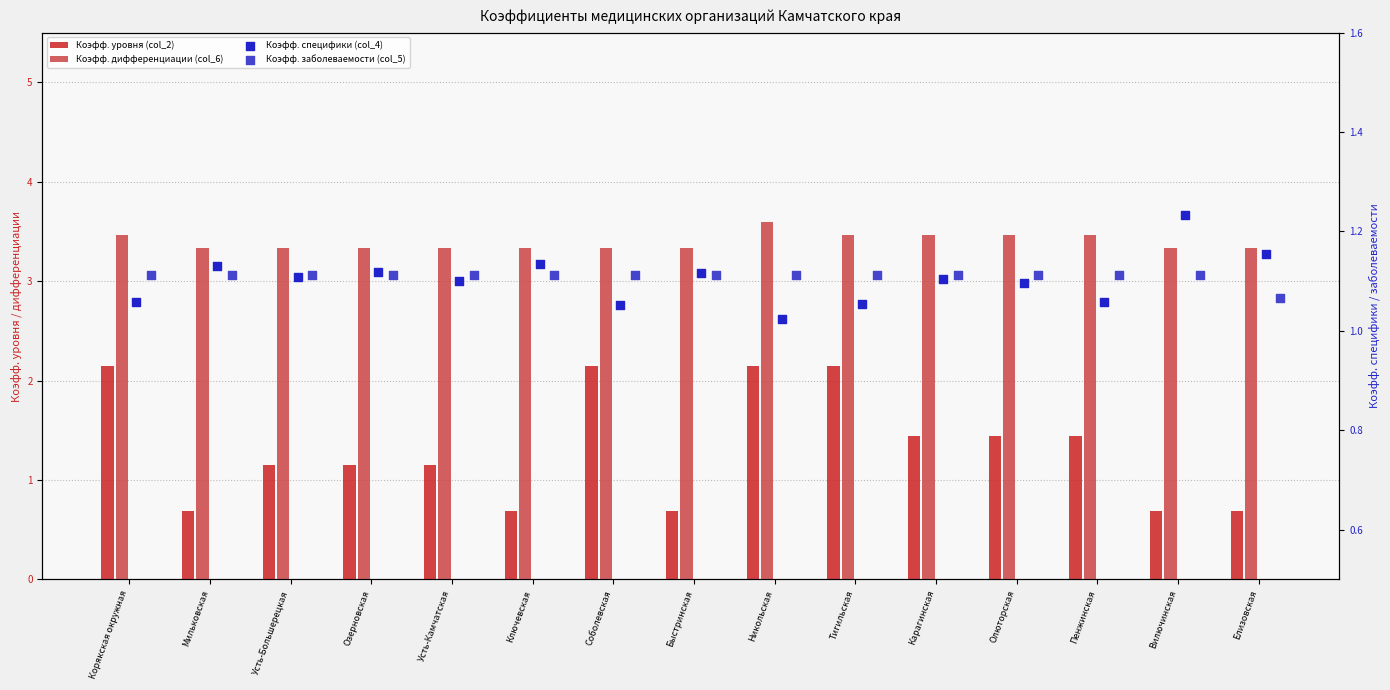

Which series has the largest total across all categories?

Коэфф. дифференциации (col_6)